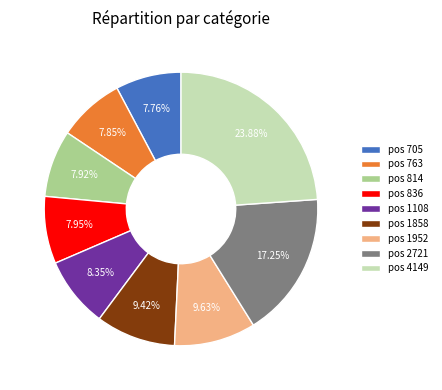

What is the ratio of the value at pos 1858 to the value at pos 1108?

1.1